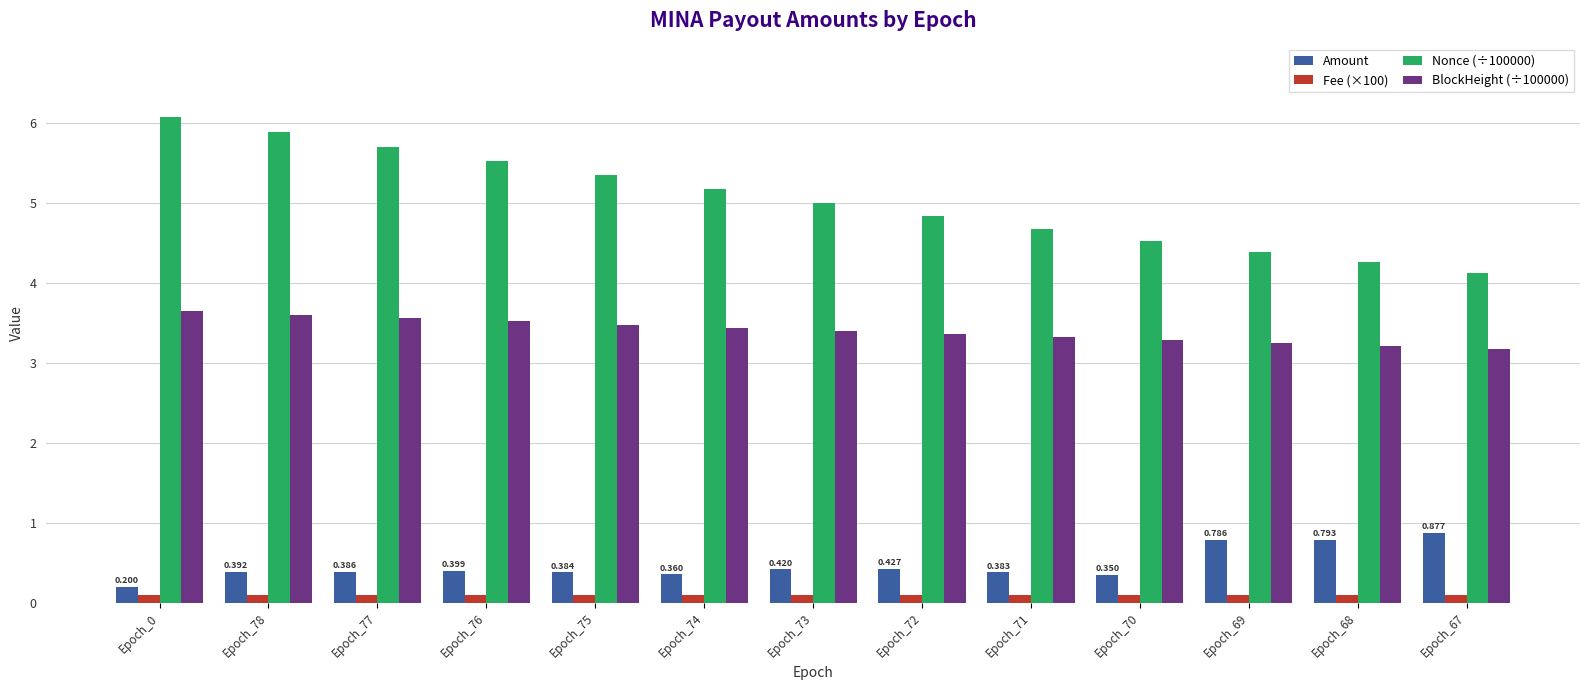

What is the sum of the BlockHeight (÷100000) values at Epoch_67 and Epoch_70?

6.5